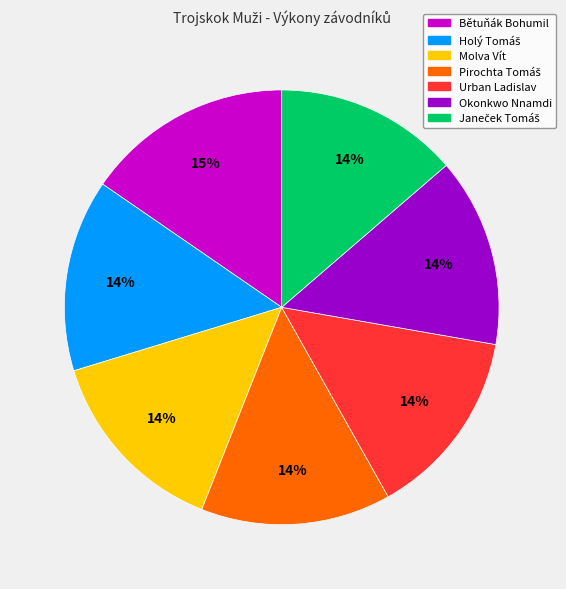

Which category has the biggest portion of the pie?

Bětuňák Bohumil